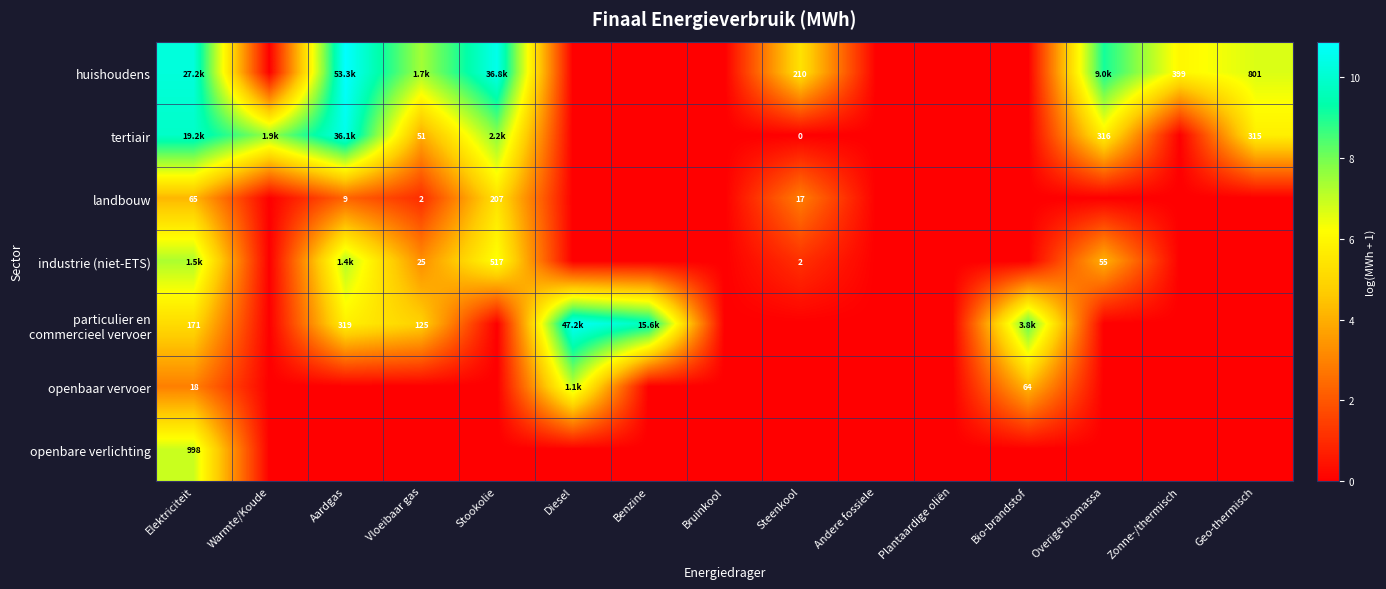

Between Elektriciteit and Andere fossiele, which series saw the biggest shift?

huishoudens